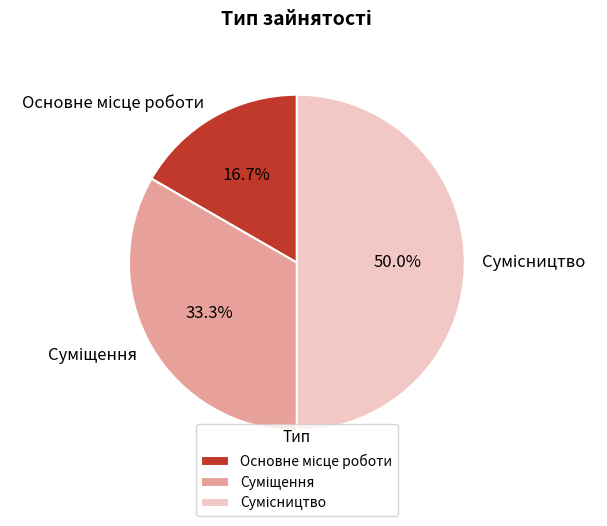

To the nearest percent, what percentage of the pie is Суміщення?

33%